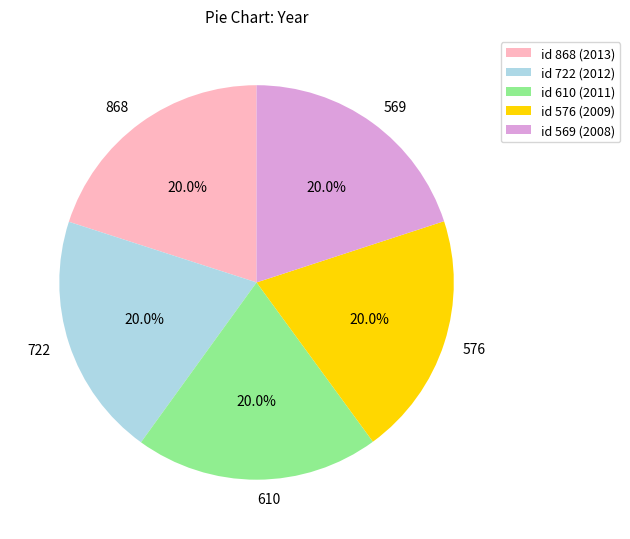

Does 610 account for over 50% of the chart?

No